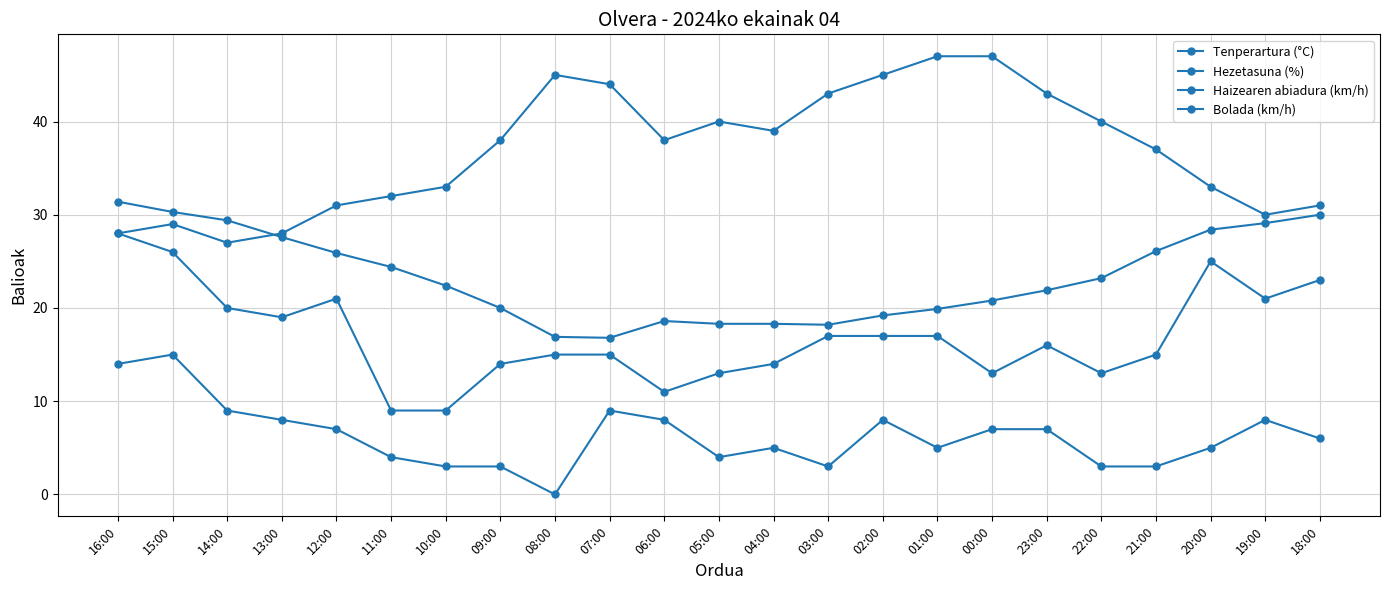

What position from the right is 06:00?

13